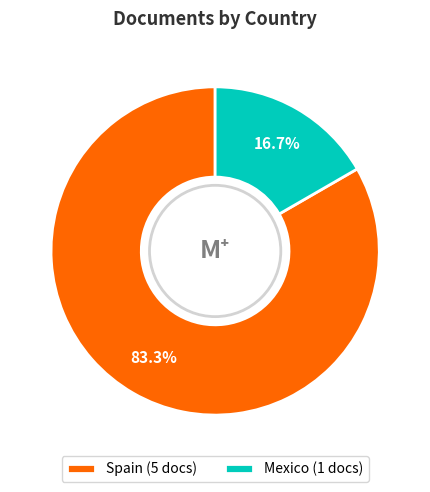

Does Mexico represent more than half of the total?

No